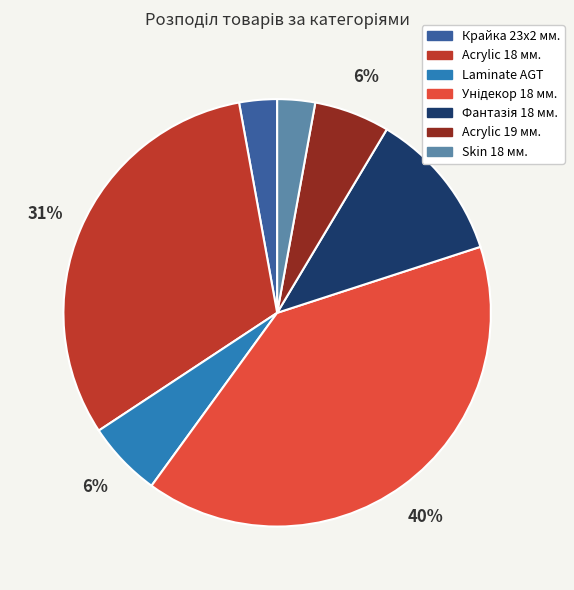

Does any single category account for the majority?

No